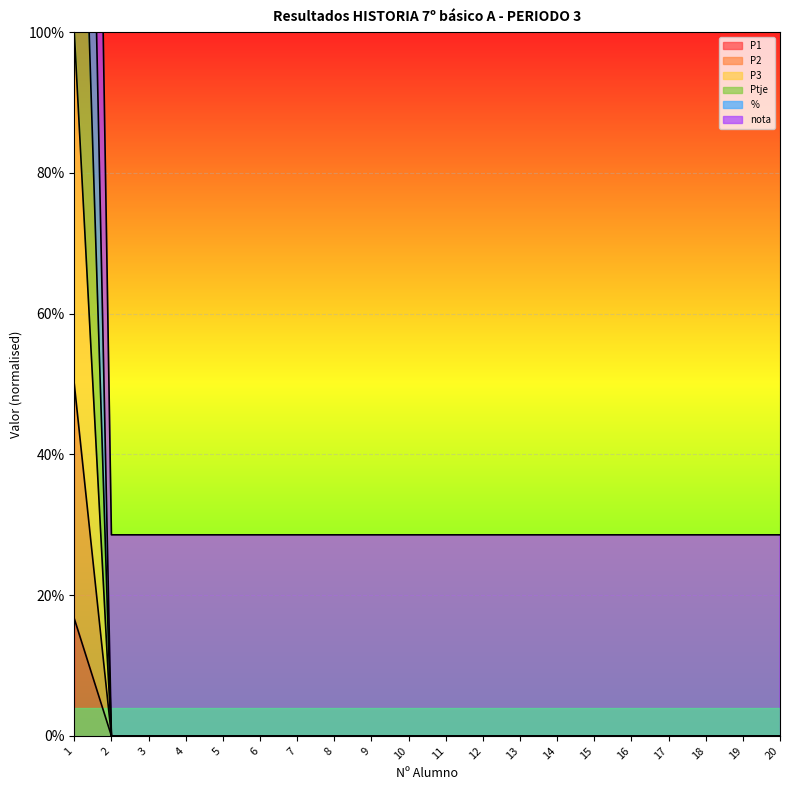

How many values in the P3 series exceed 0?

1